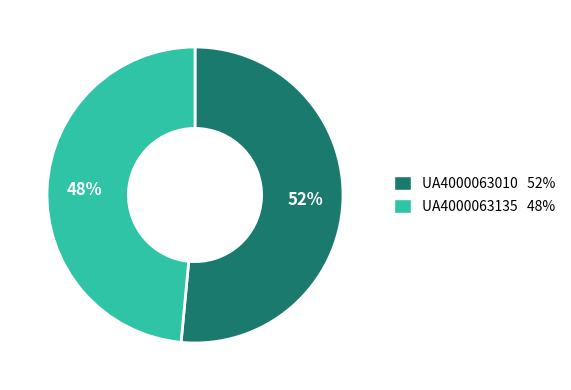

Which has a higher value, UA4000063010 or UA4000063135?

UA4000063010